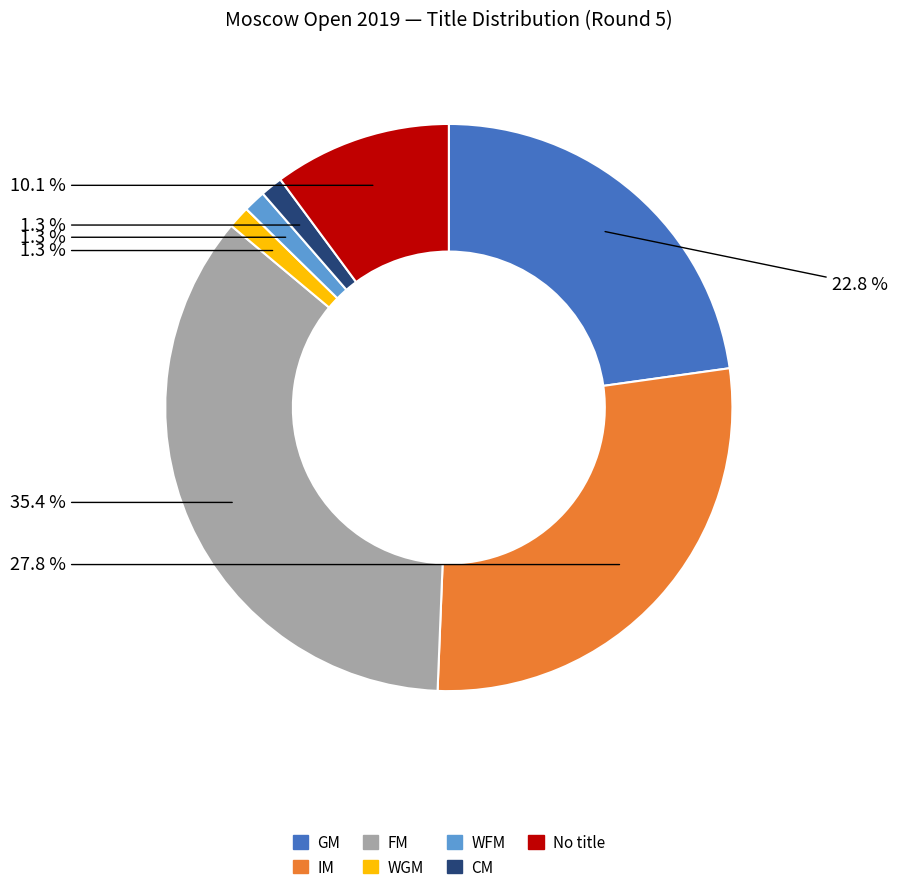

Is there a majority slice in this chart?

No